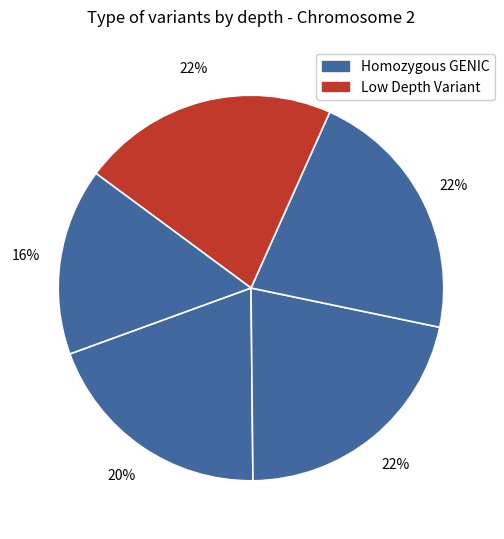

Count the number of slices in the pie.

5